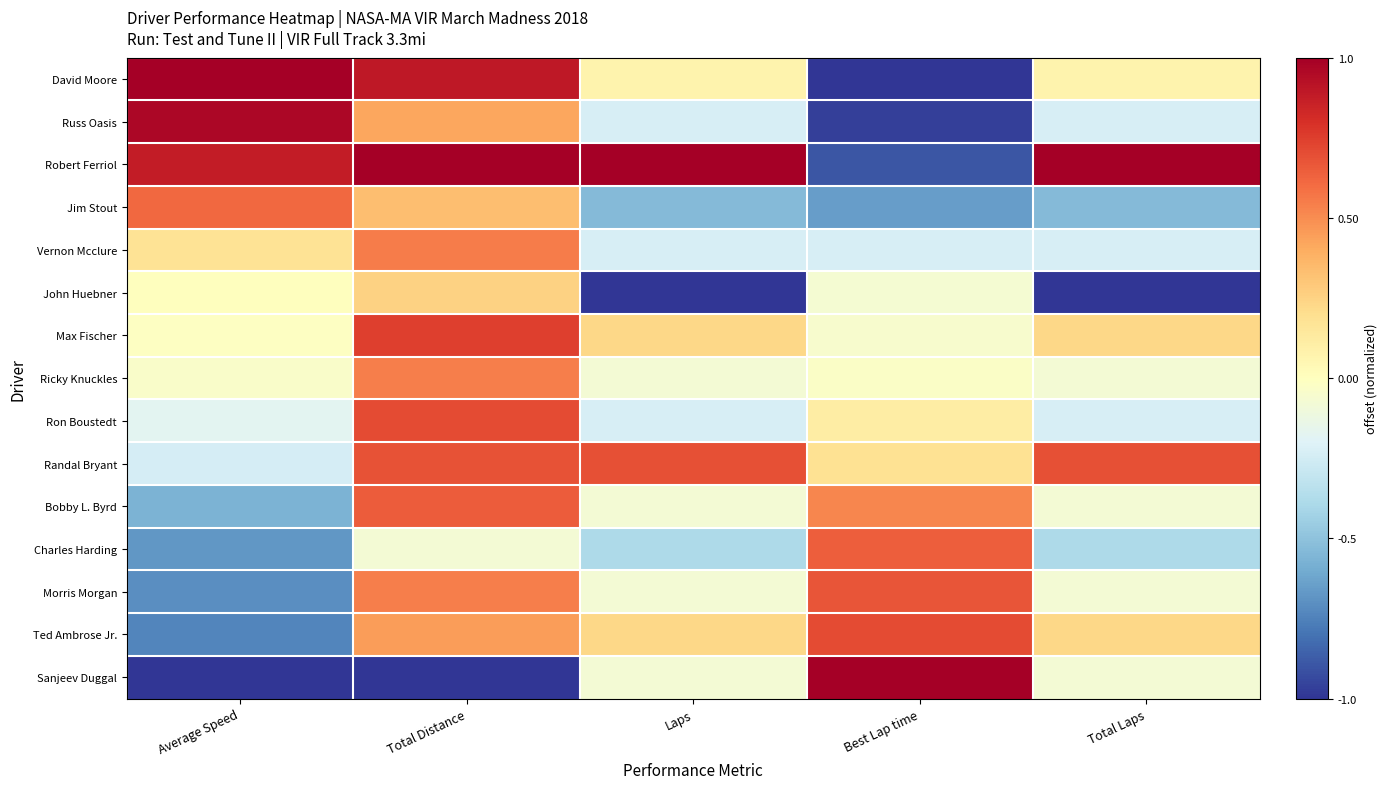

At how many categories does at least one series exceed 0?

5